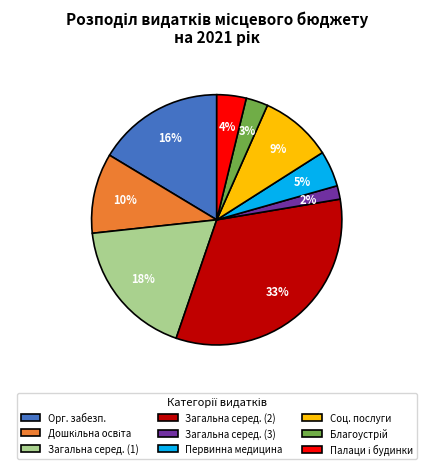

Which category has the biggest portion of the pie?

Загальна серед. (2)